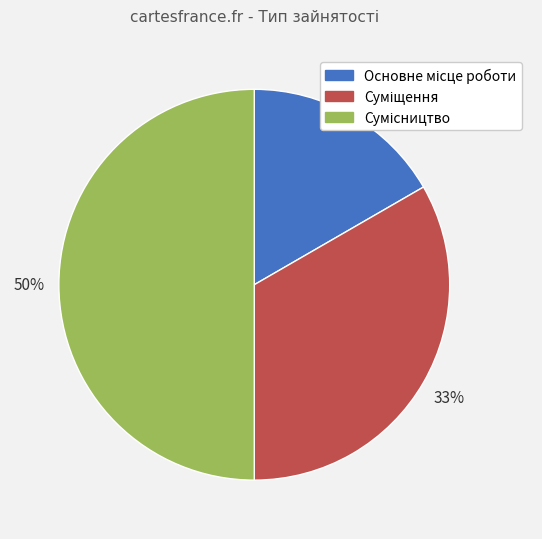

To the nearest percent, what is the difference between the largest and smallest slice percentages?

33%